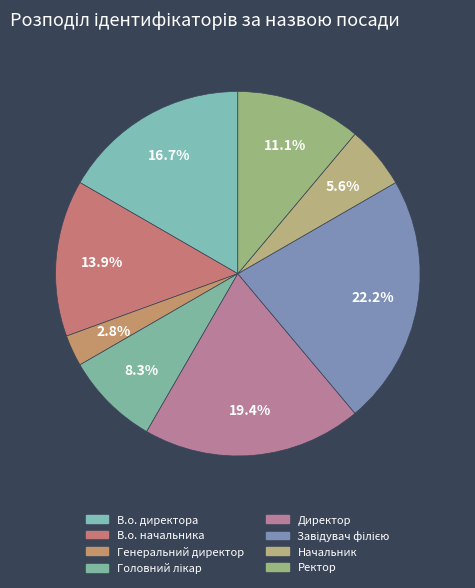

Count the number of slices in the pie.

8